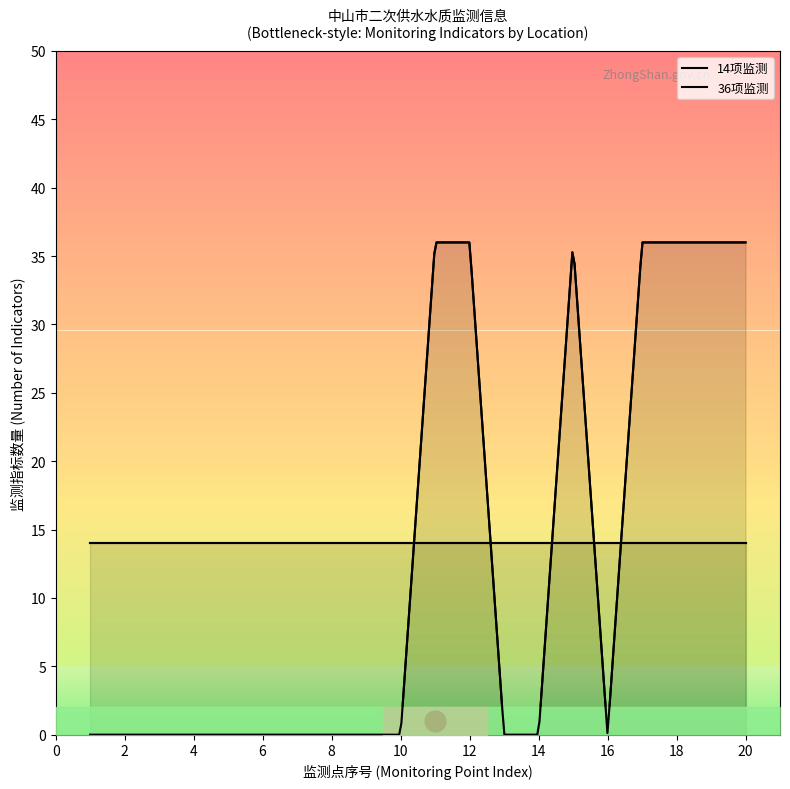

List the labels in order of 14项 value, smallest first.

11, 12, 13, 14, 15, 16, 17, 18, 19, 20, 1, 2, 3, 4, 5, 6, 7, 8, 9, 10